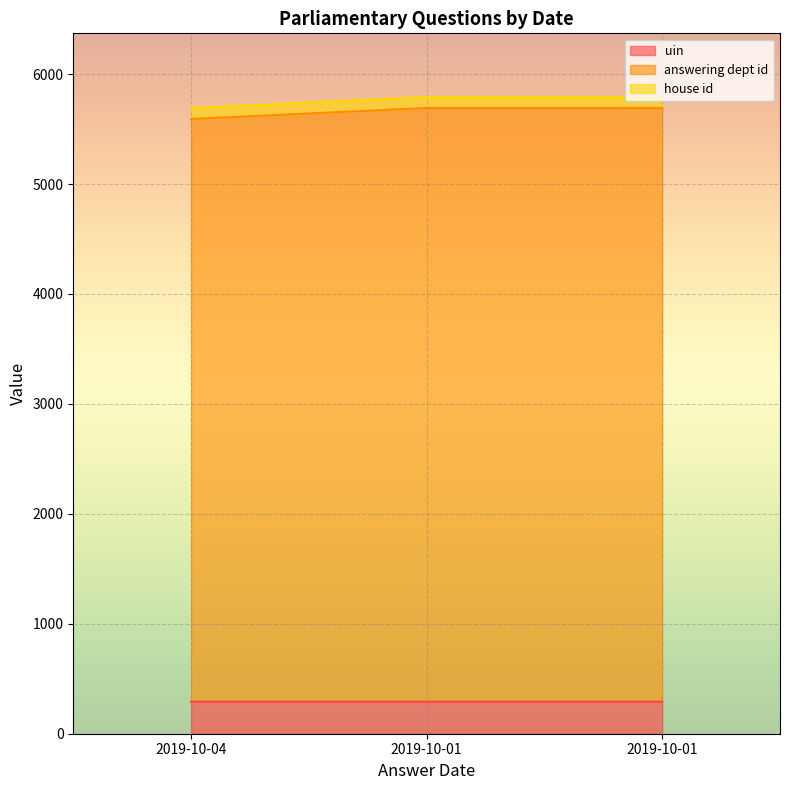

What is the sum of all uin values?

874.3